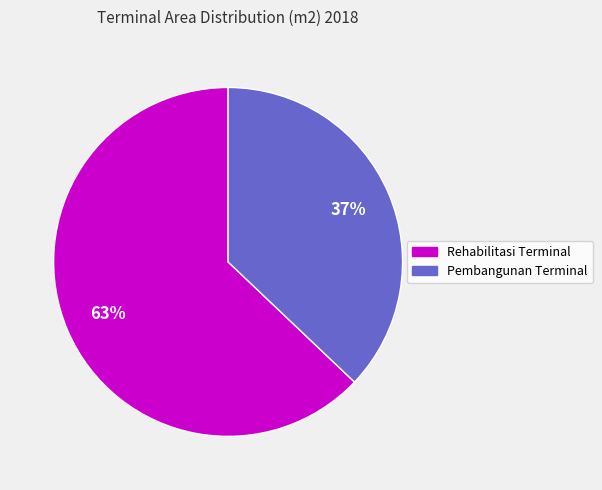

Count the number of slices in the pie.

2